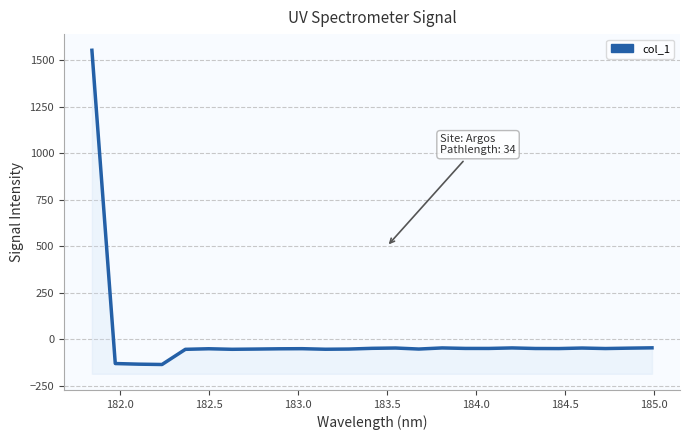

How many data points are less than -48?

17